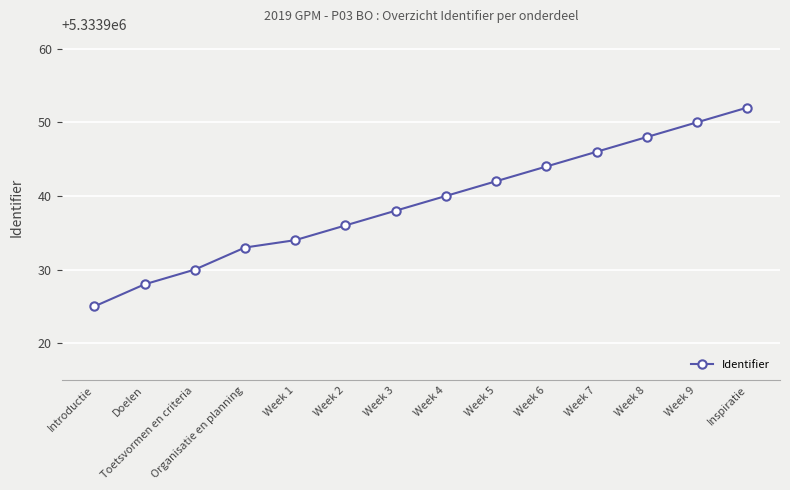

How many data points are less than 5333940?

7